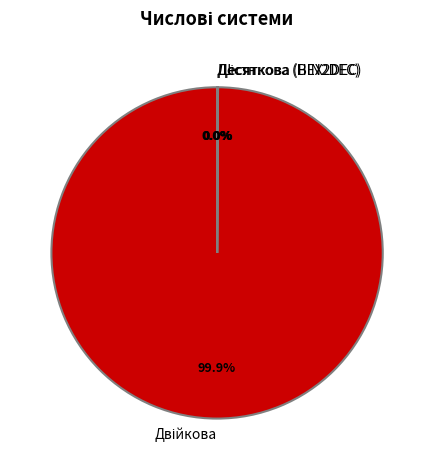

To the nearest percent, what is the difference between the largest and smallest slice percentages?

100%